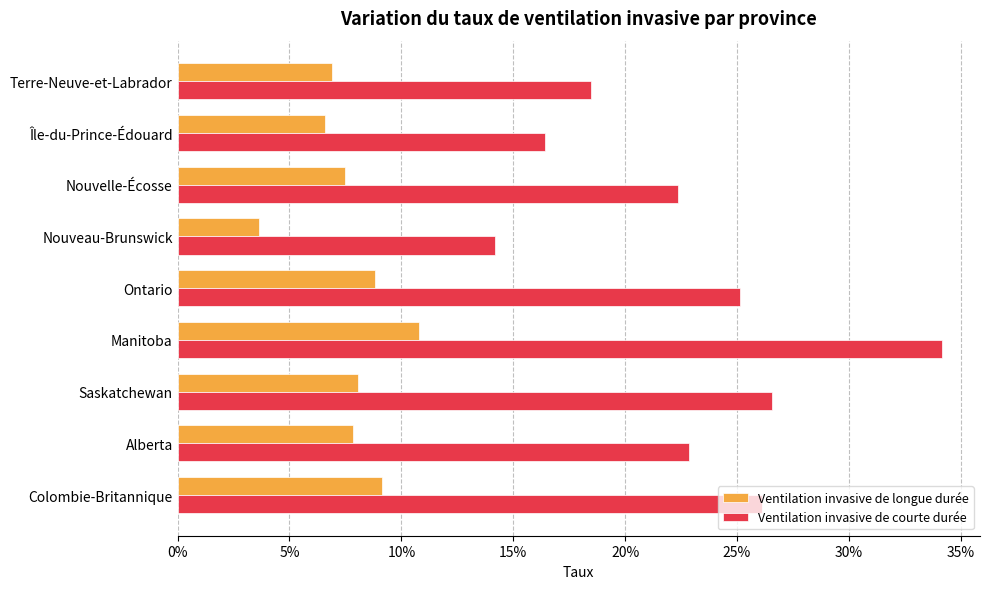

What are all the series names shown in the legend?

Ventilation invasive de longue durée, Ventilation invasive de courte durée